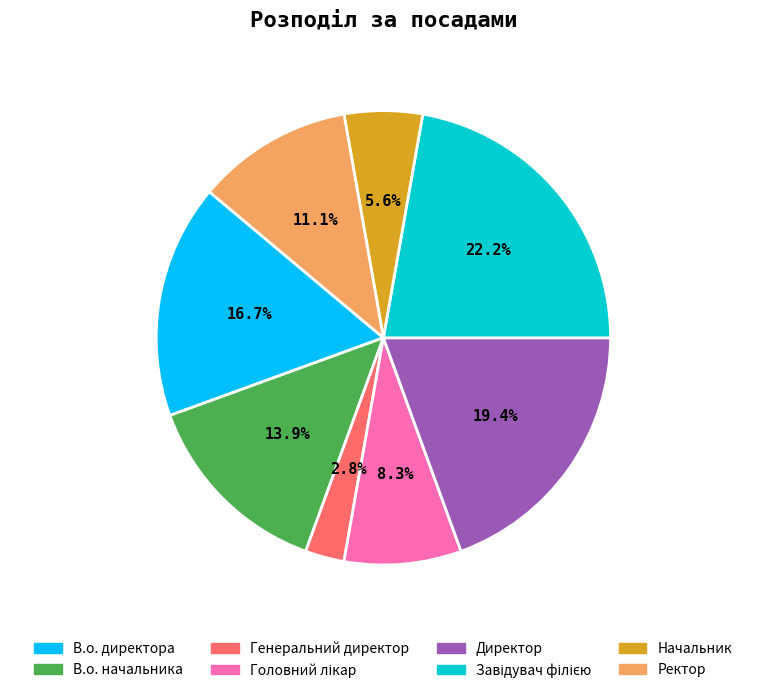

Which category has the smallest portion of the pie?

Генеральний директор